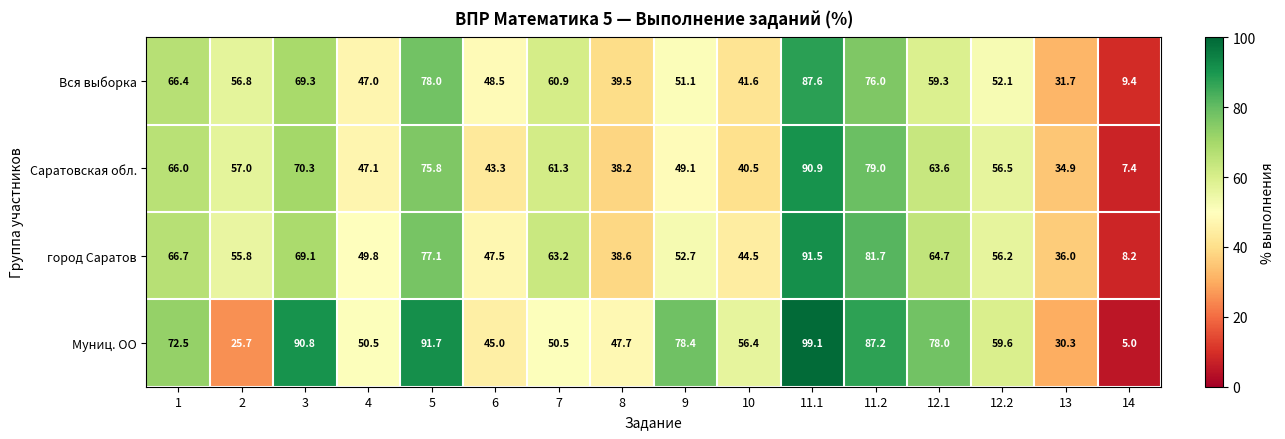

At which category does the chart reach its minimum across all series?

14